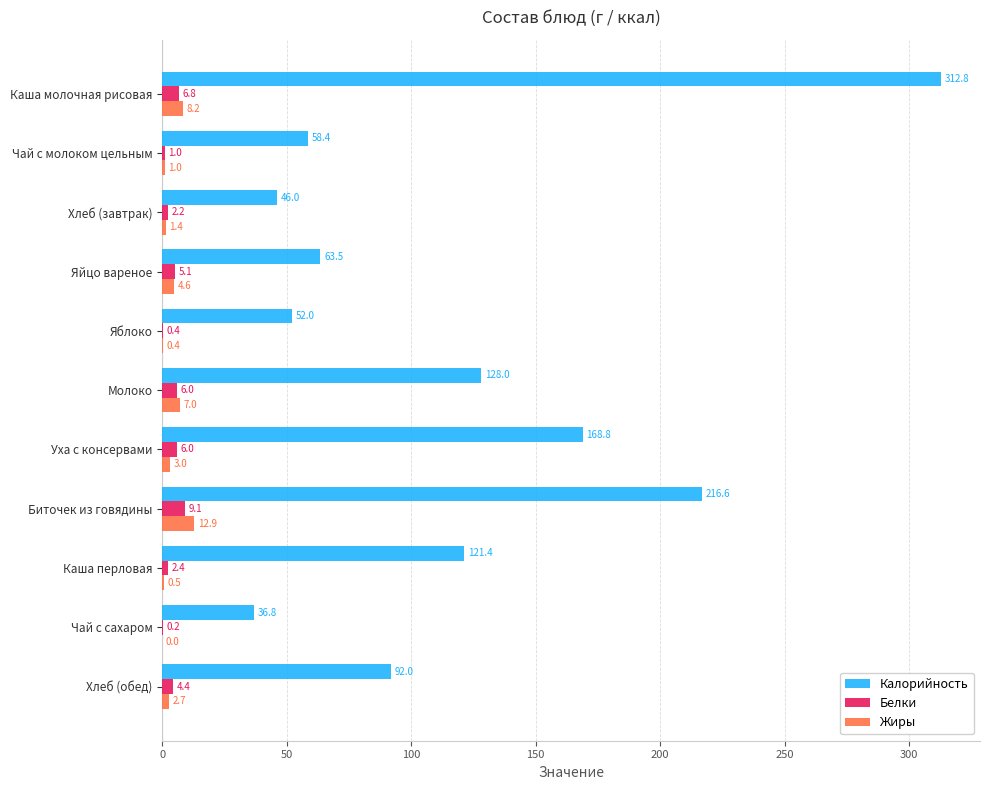

What is the sum of all Калорийность values?

1296.3